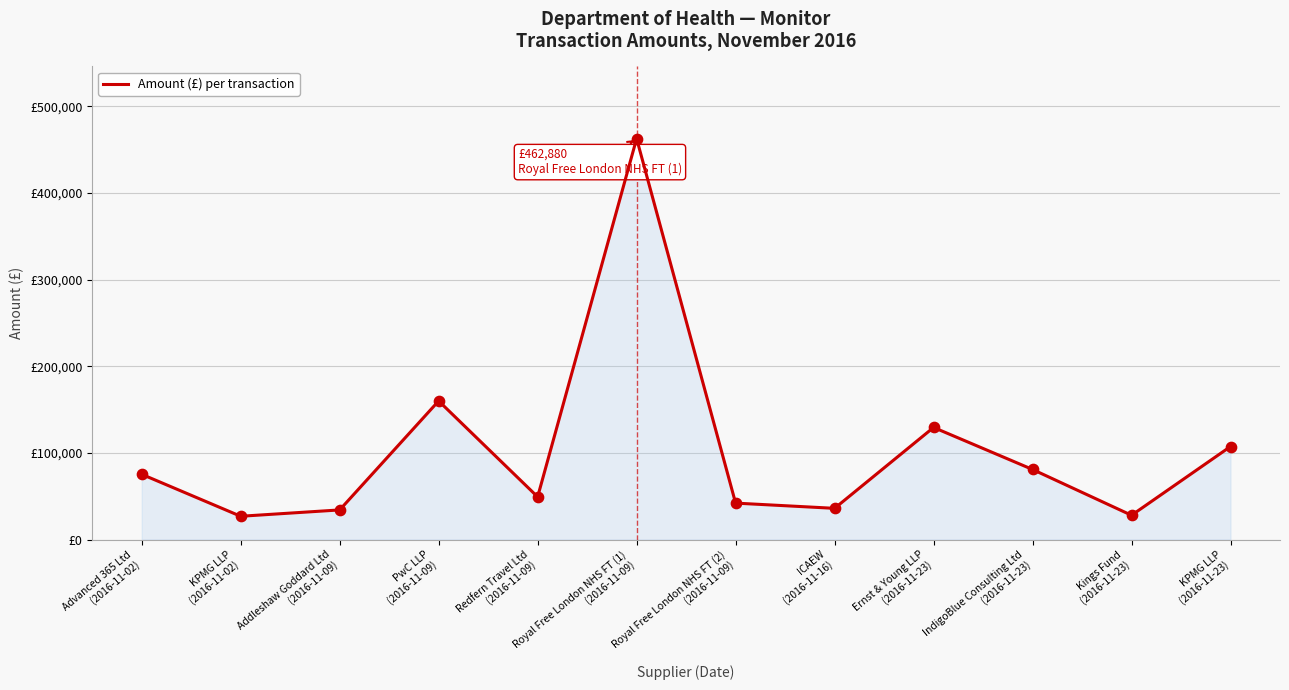

What is the change in value from Addleshaw Goddard Ltd
(2016-11-09) to Royal Free London NHS FT (1)
(2016-11-09)?

+428716.6